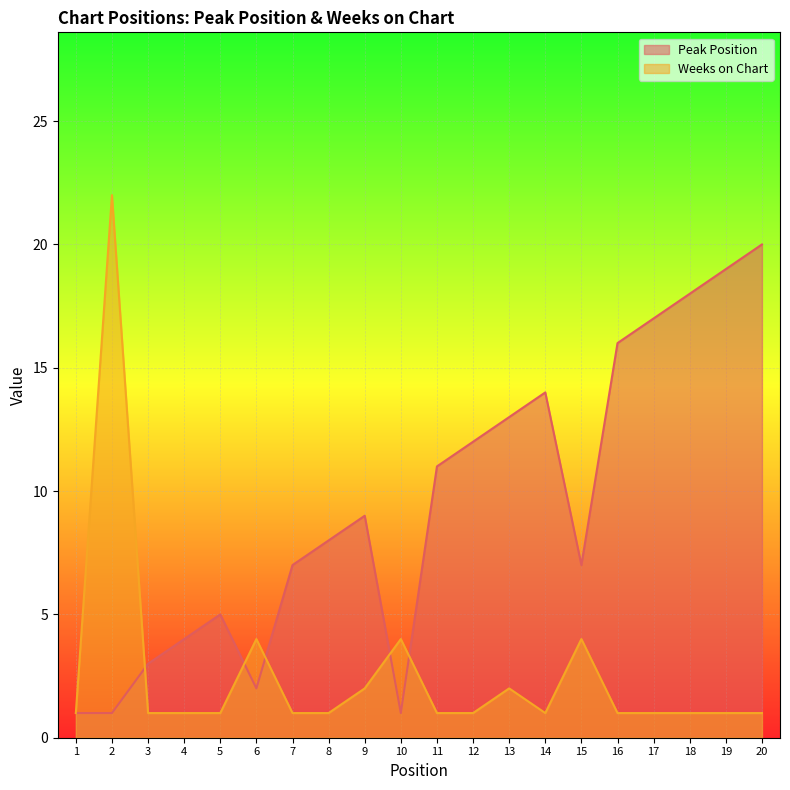

Rank the series by their maximum value, from highest to lowest.

Weeks on Chart, Peak Position